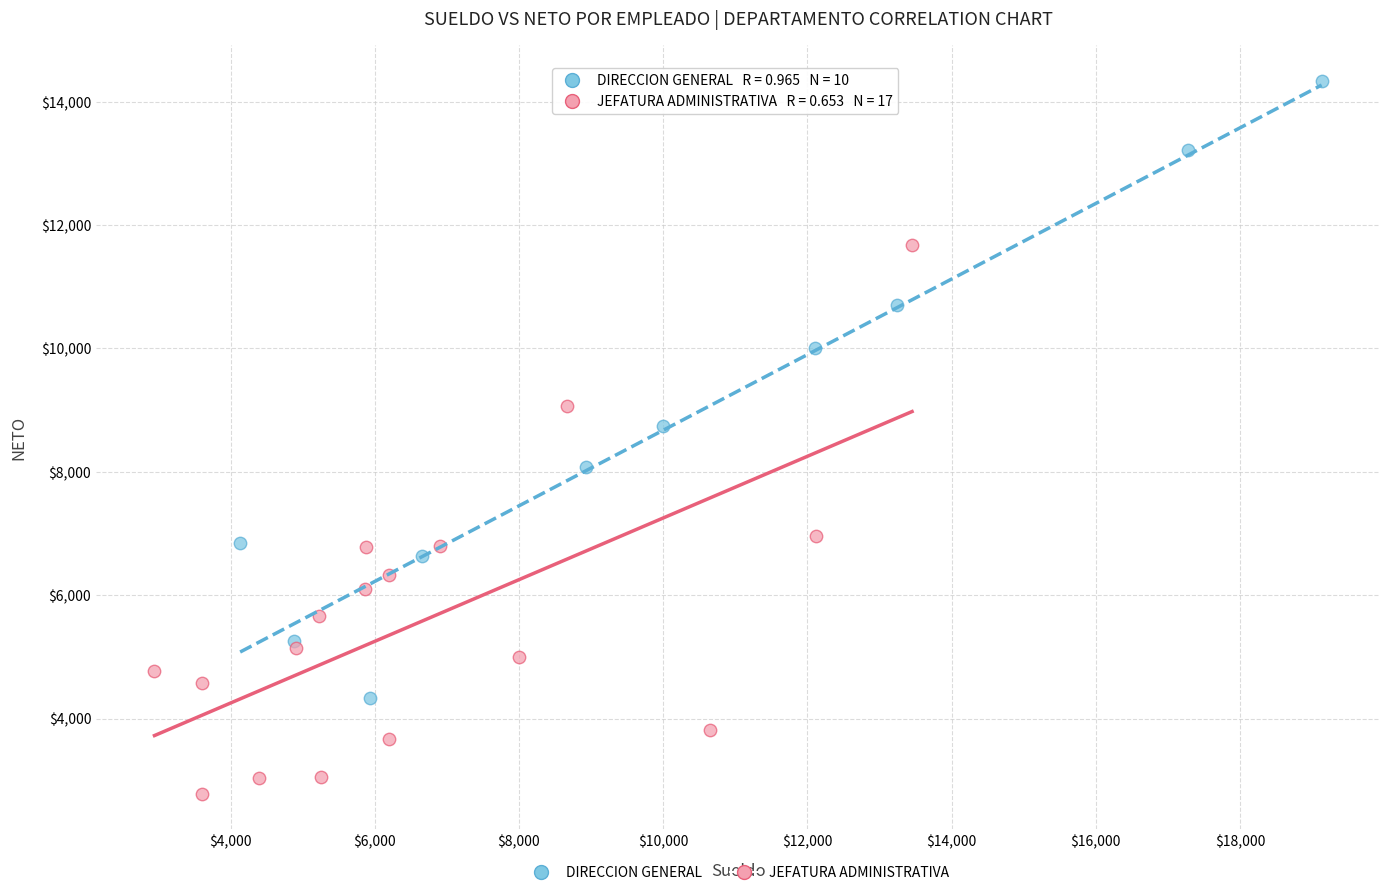

Which series has the widest spread of Y values?

DIRECCION GENERAL